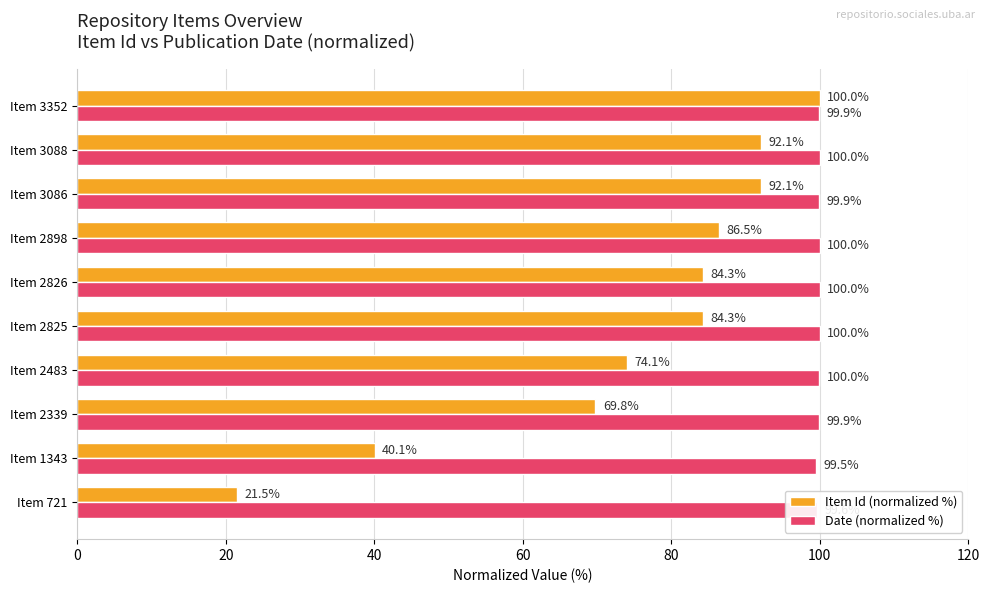

The Date (normalized %) series shows 99.9 at Item 3352. True or false?

True